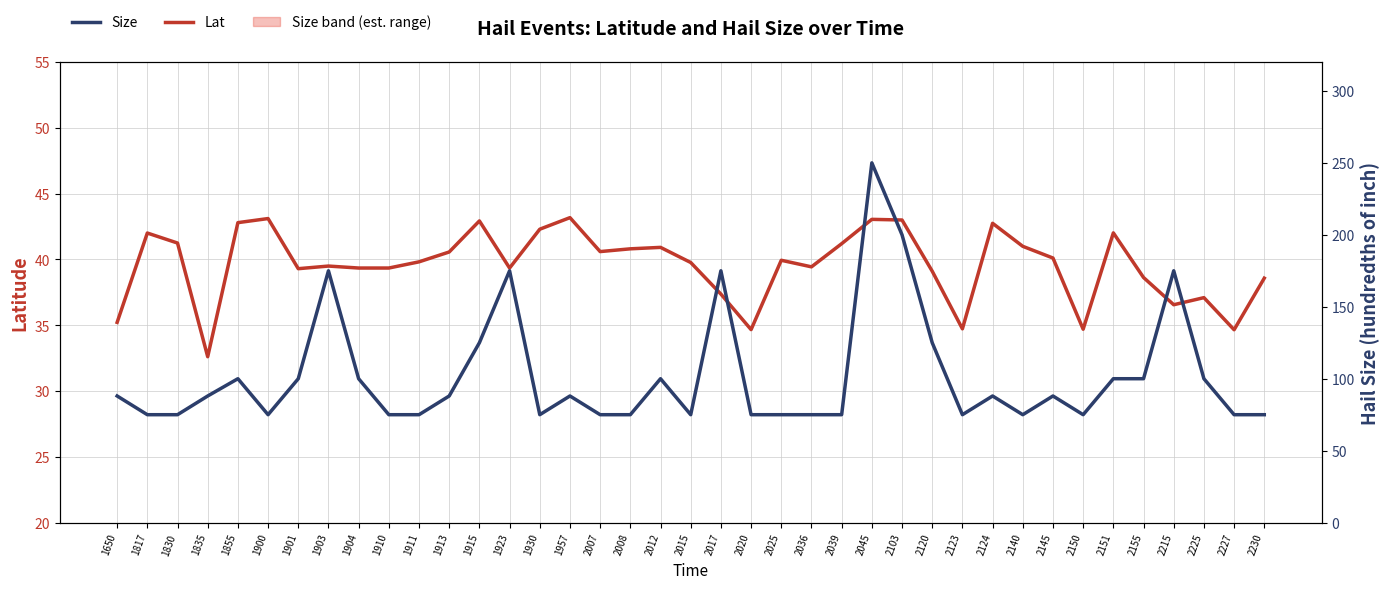

What is the sum of the Size values at 1830 and 2230?

150.0